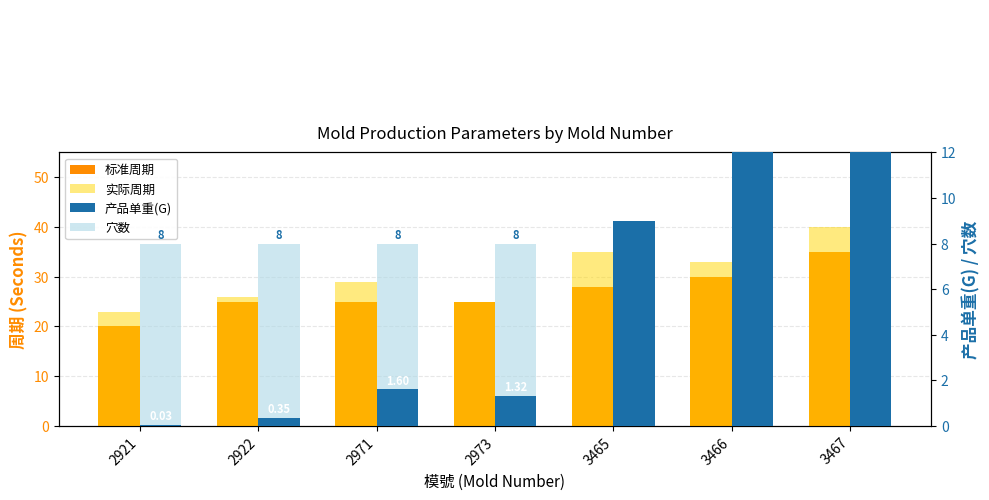

What is the difference between the highest and lowest values at 3465?

31.0